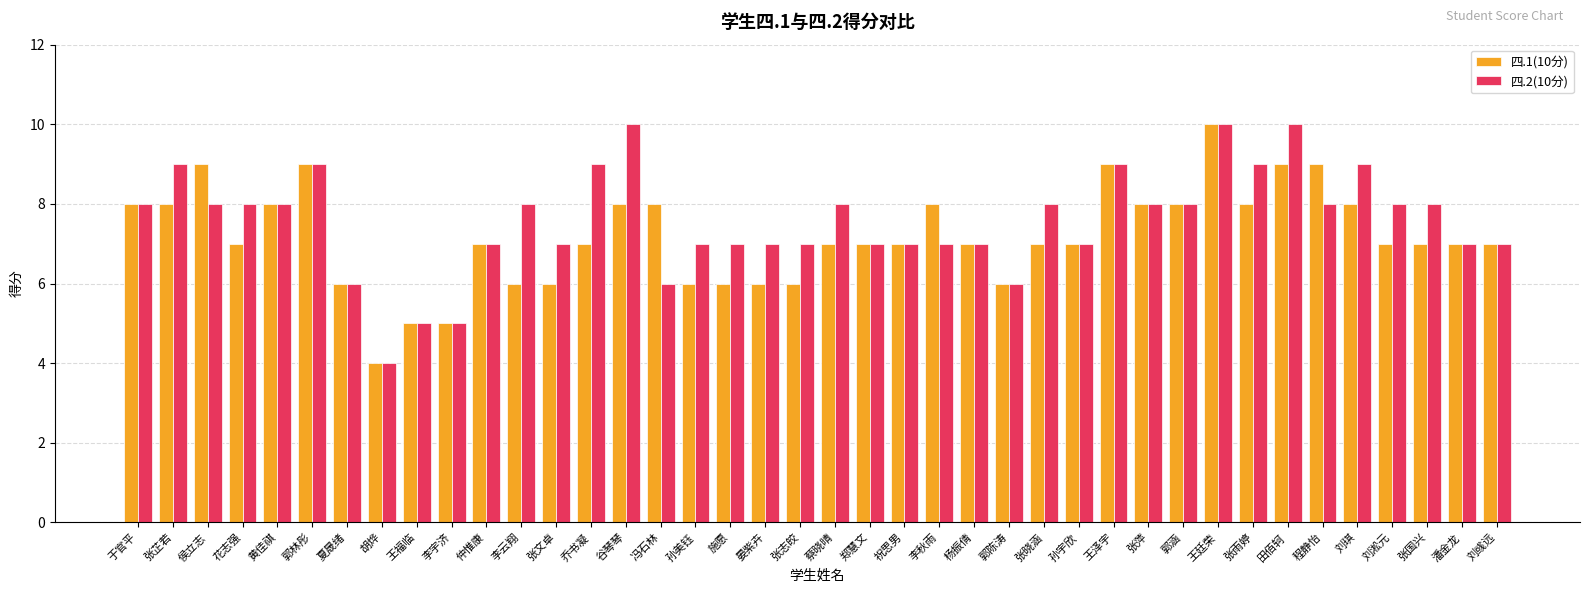

Which series changed the most between 郑慧文 and 李秋雨?

四.1(10分)